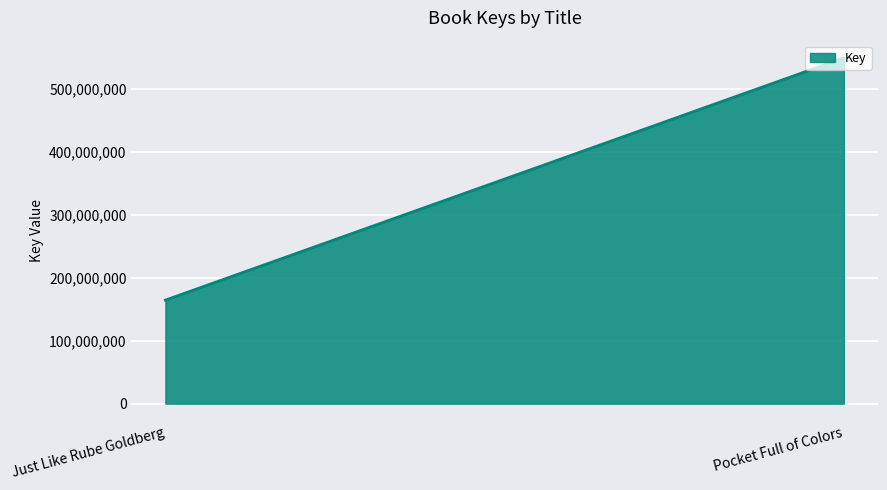

Reading left to right, extract all data points from this chart.

164349543	548773548